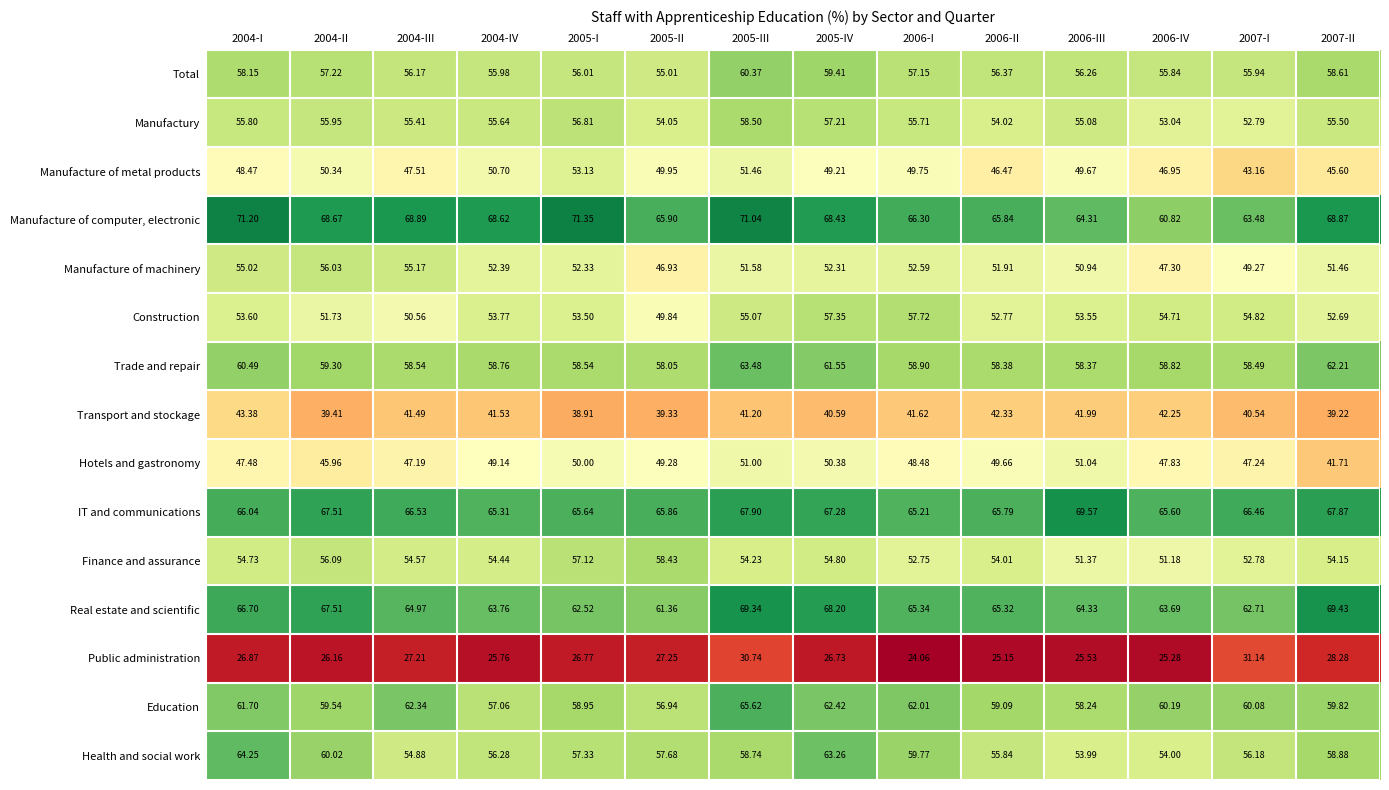

At which category is the sum across all series the highest?

2005-III